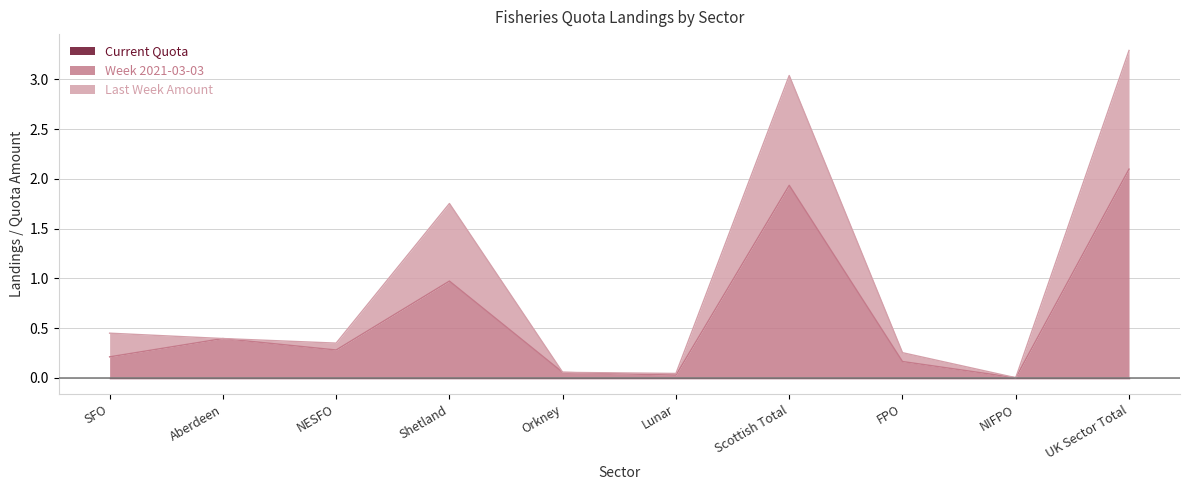

At which category is the sum across all series the highest?

UK Sector Total